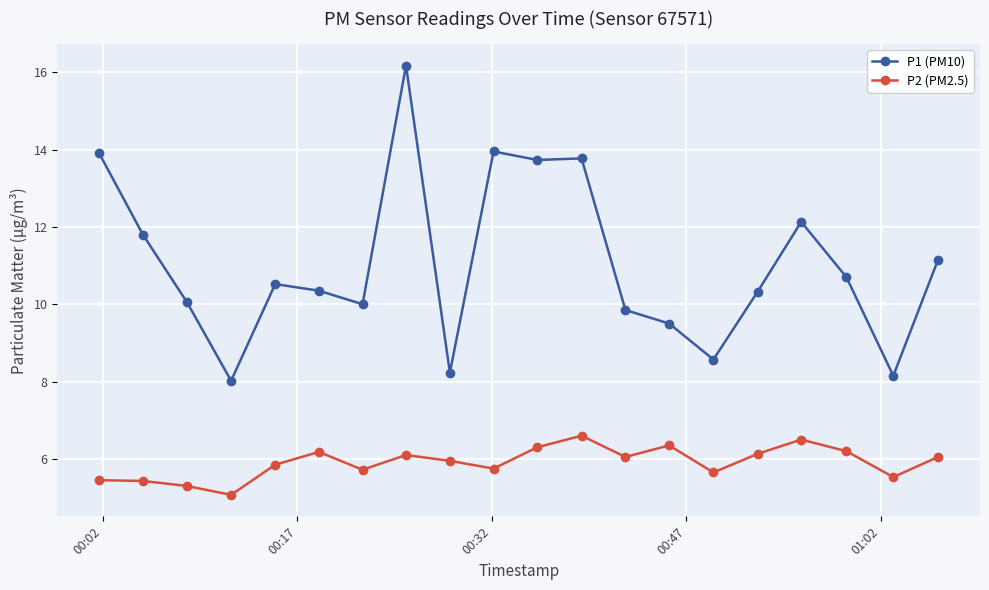

True or false: P1 (PM10) and P2 (PM2.5) intersect in this chart.

False